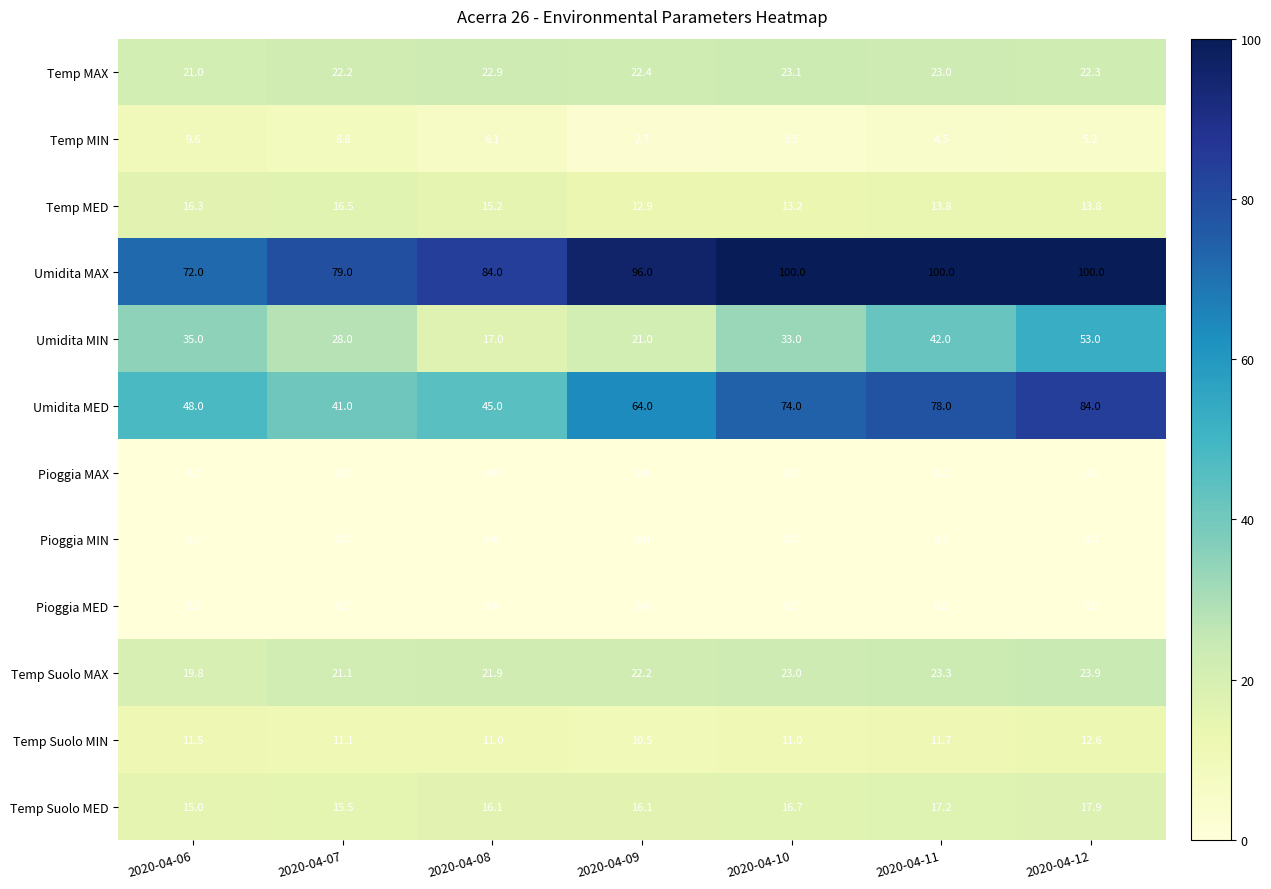

Which series has the largest total across all categories?

Umidita MAX